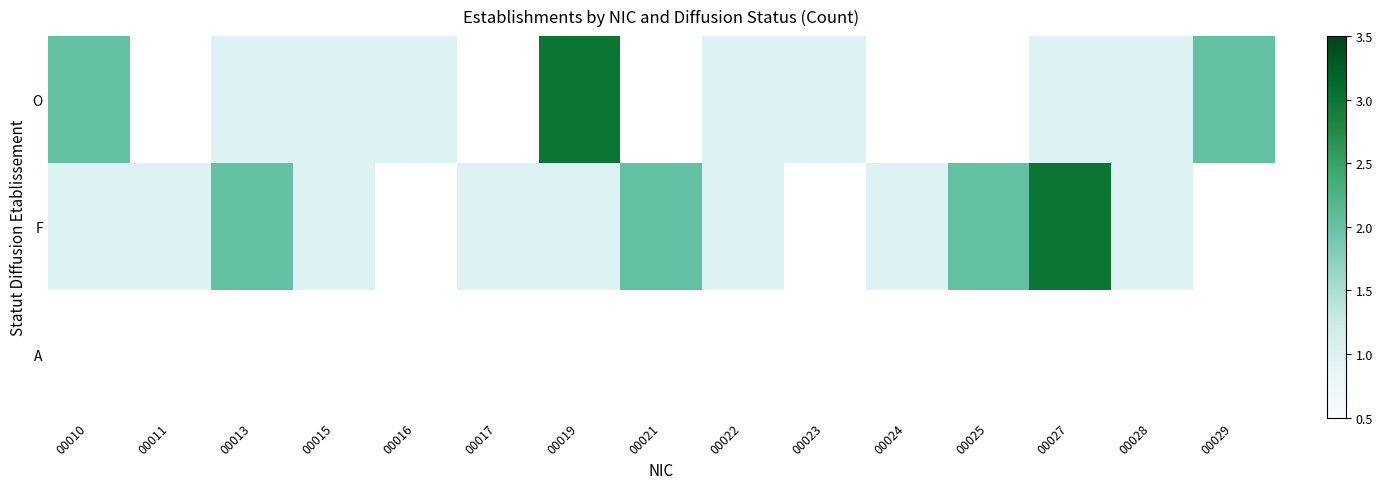

What is the approximate value of O at 00022?

1.0